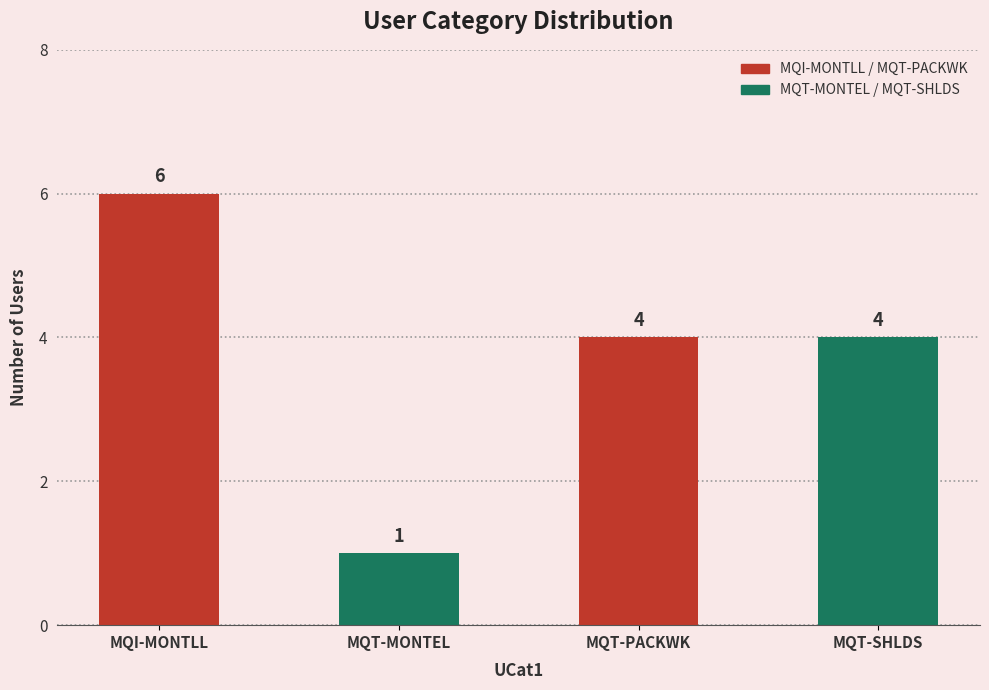

What is the ratio of the value at MQT-MONTEL to the value at MQI-MONTLL?

0.2